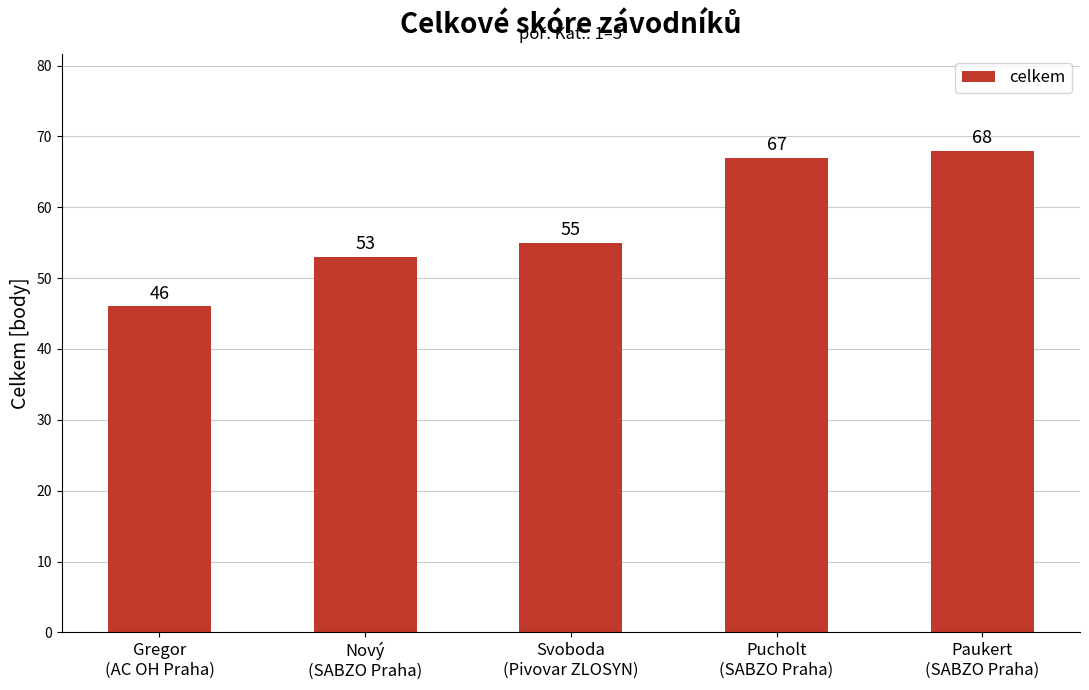

What is the greatest value displayed?

68